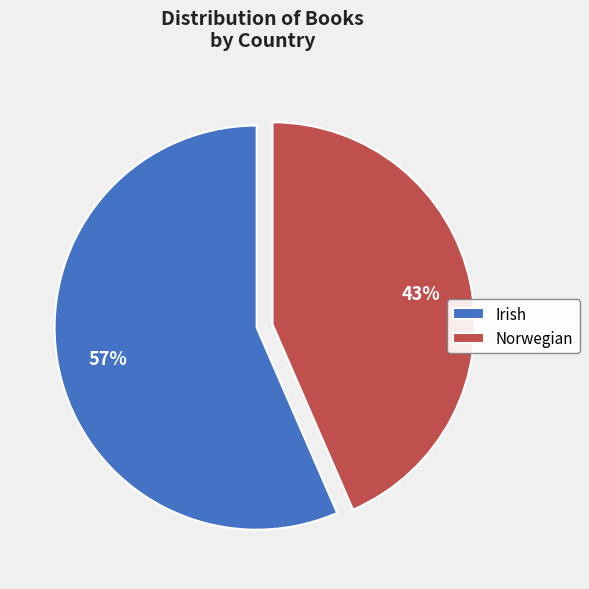

Do Norwegian and Irish together represent more than half of the pie?

Yes